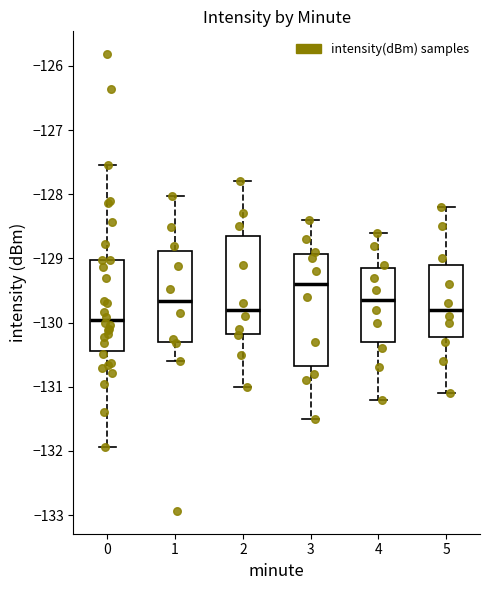

Which box's median line is the lowest?

0